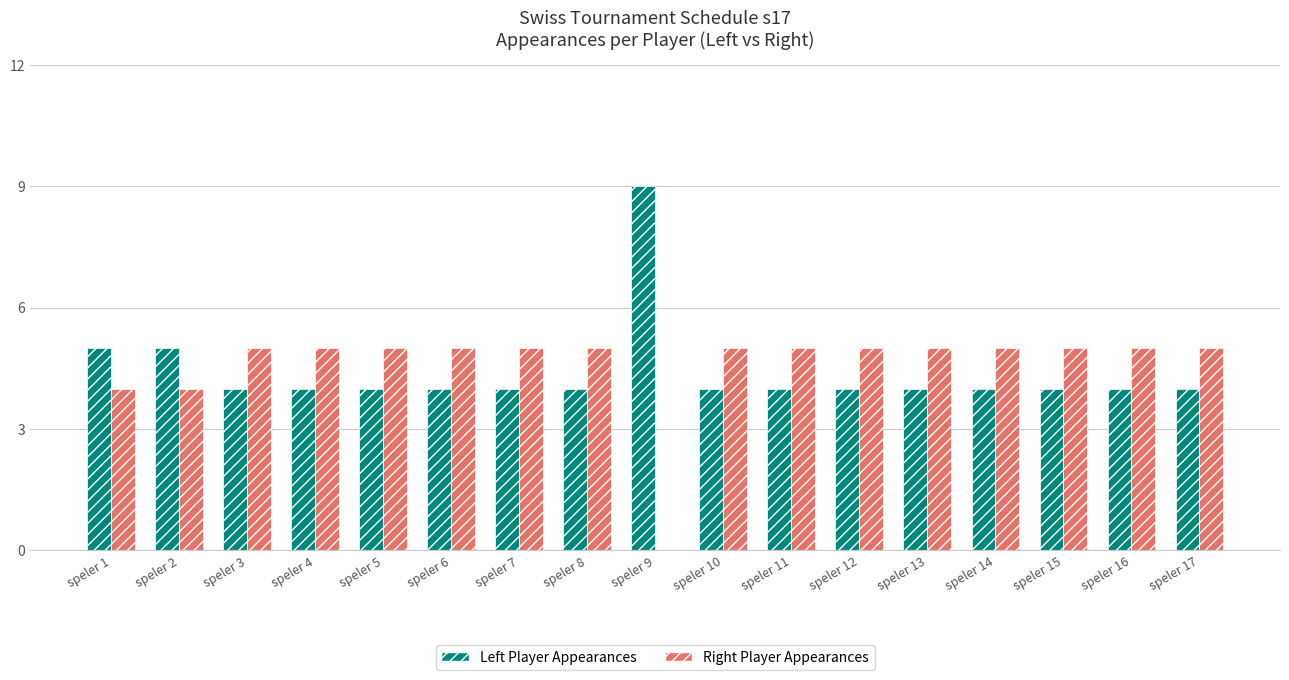

What is the maximum value shown in the chart?

9